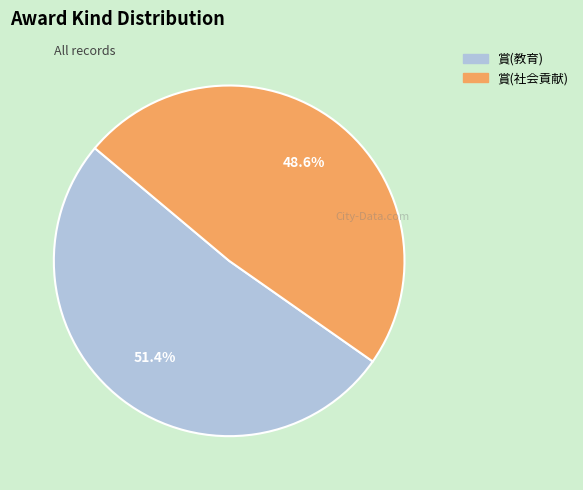

True or false: 賞(社会貢献) accounts for 42% of the total.

False